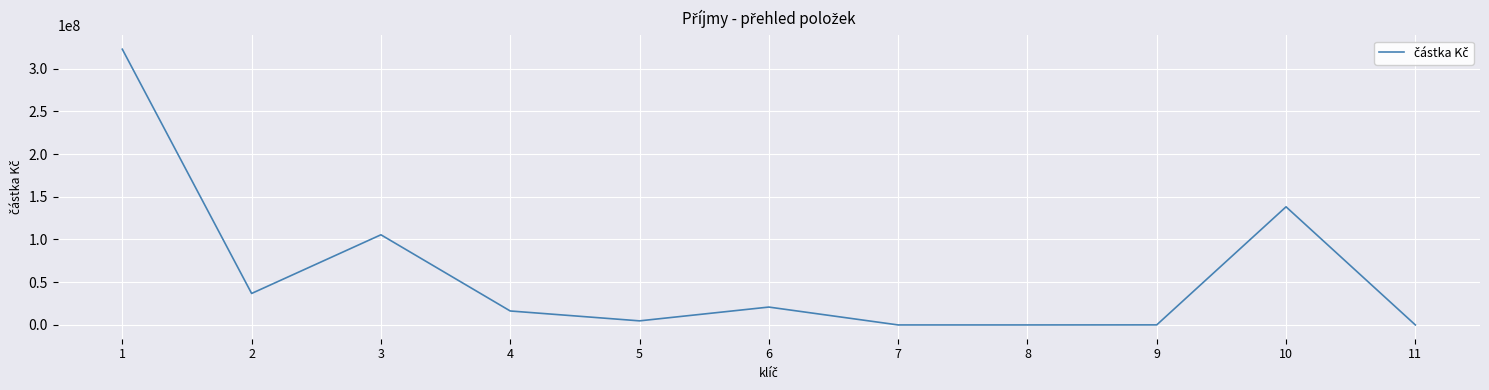

At which category does the data reach its first local valley?

2